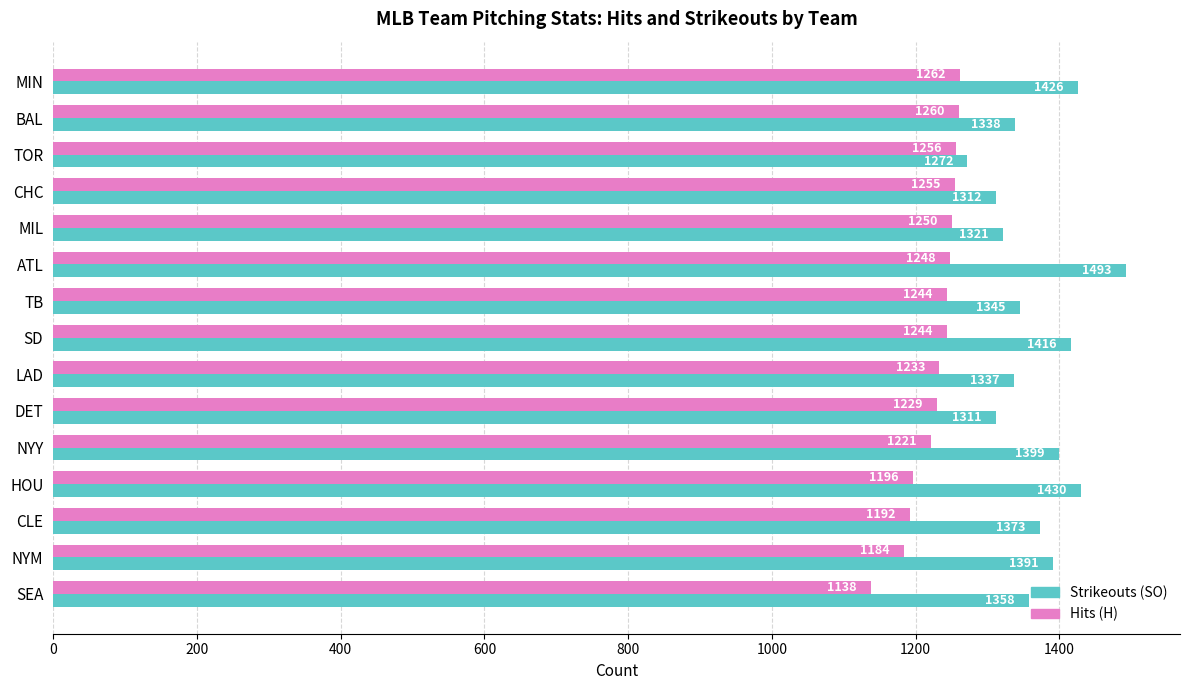

Is it true that Strikeouts (SO) equals 729 at TOR?

False